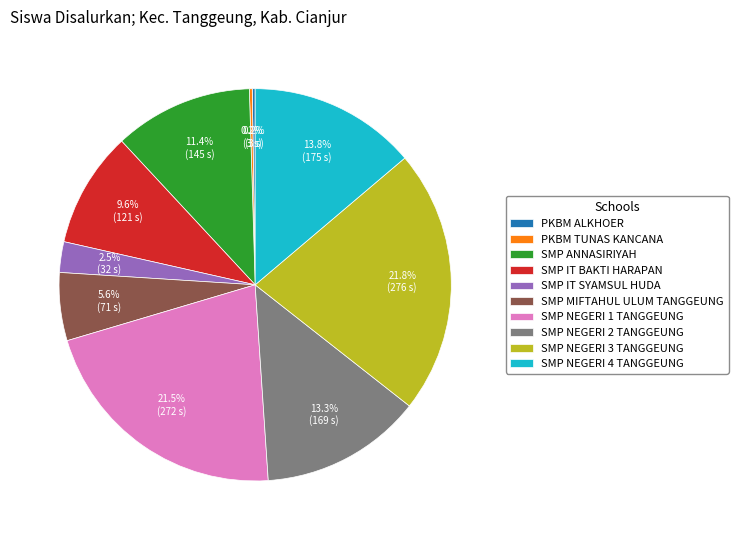

To the nearest percent, what portion does SMP NEGERI 4 TANGGEUNG represent?

14%